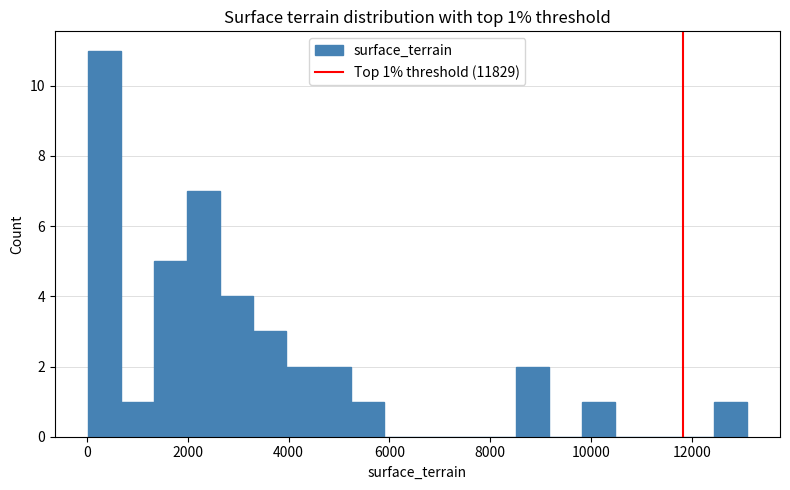

Around what value on the x-axis is the tallest bar? Give the approximate position of its centre, as read against the axis.

400